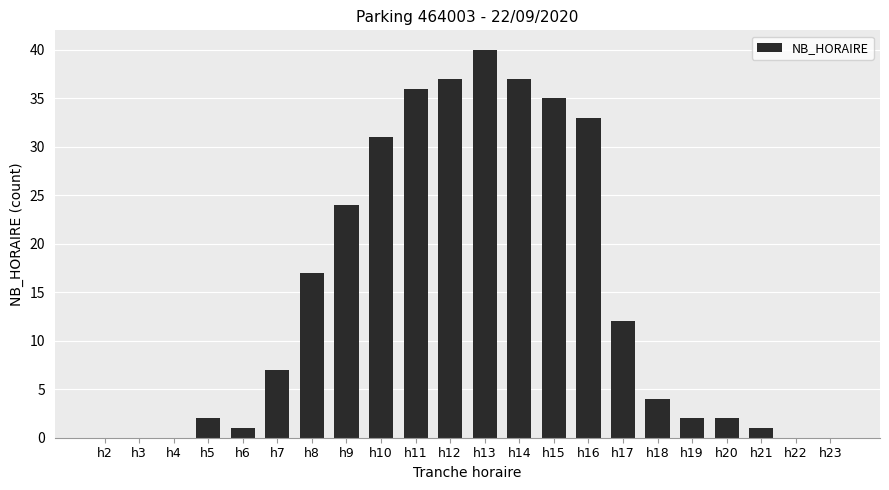

What is the change in value from h9 to h21?

-23